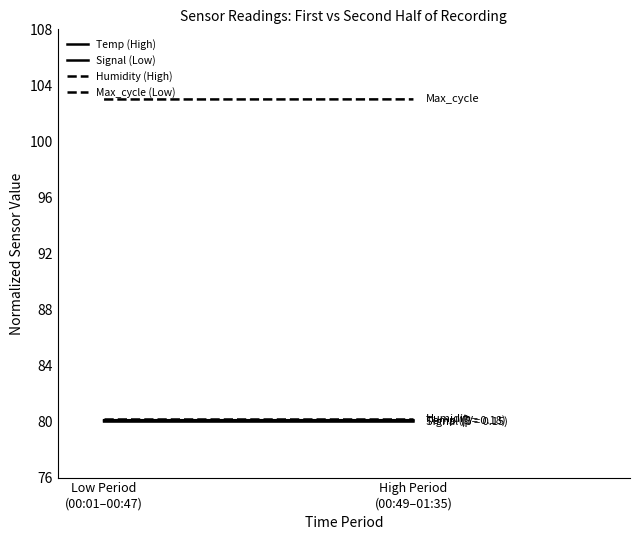

Reading left to right, extract all data points from this chart.

Temp (High): Low Period
(00:01–00:47)=80.1	High Period
(00:49–01:35)=80.1
Signal (Low): Low Period
(00:01–00:47)=80.0	High Period
(00:49–01:35)=80.0
Humidity (High): Low Period
(00:01–00:47)=80.2	High Period
(00:49–01:35)=80.2
Max_cycle (Low): Low Period
(00:01–00:47)=103.0	High Period
(00:49–01:35)=103.0